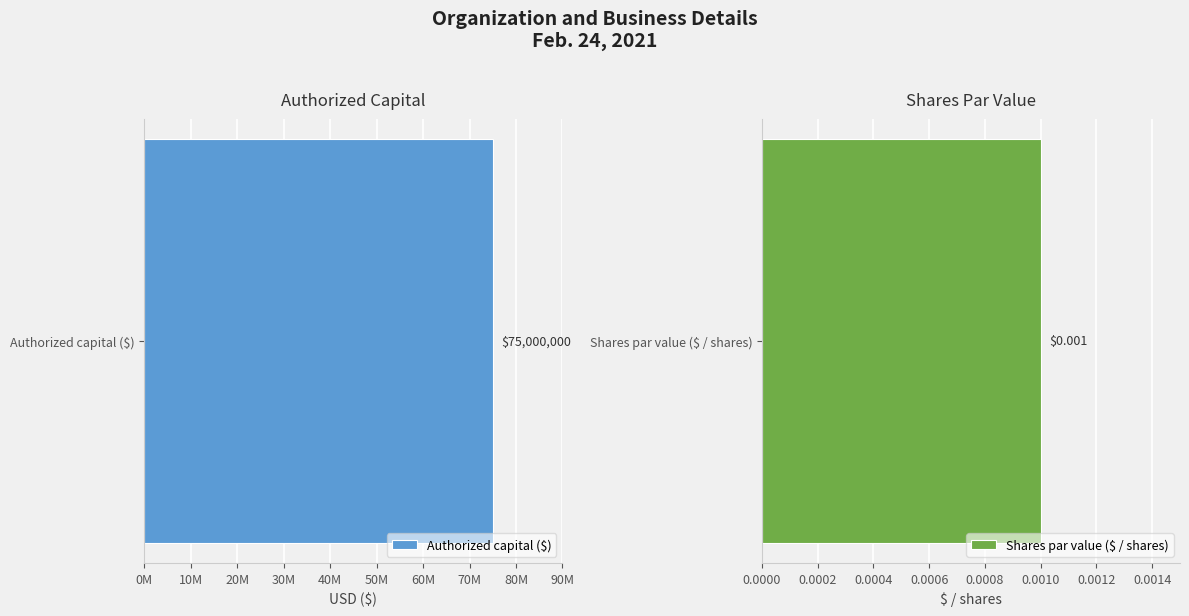

Rank the categories by value from lowest to highest.

Shares par value ($ / shares), Authorized capital ($)